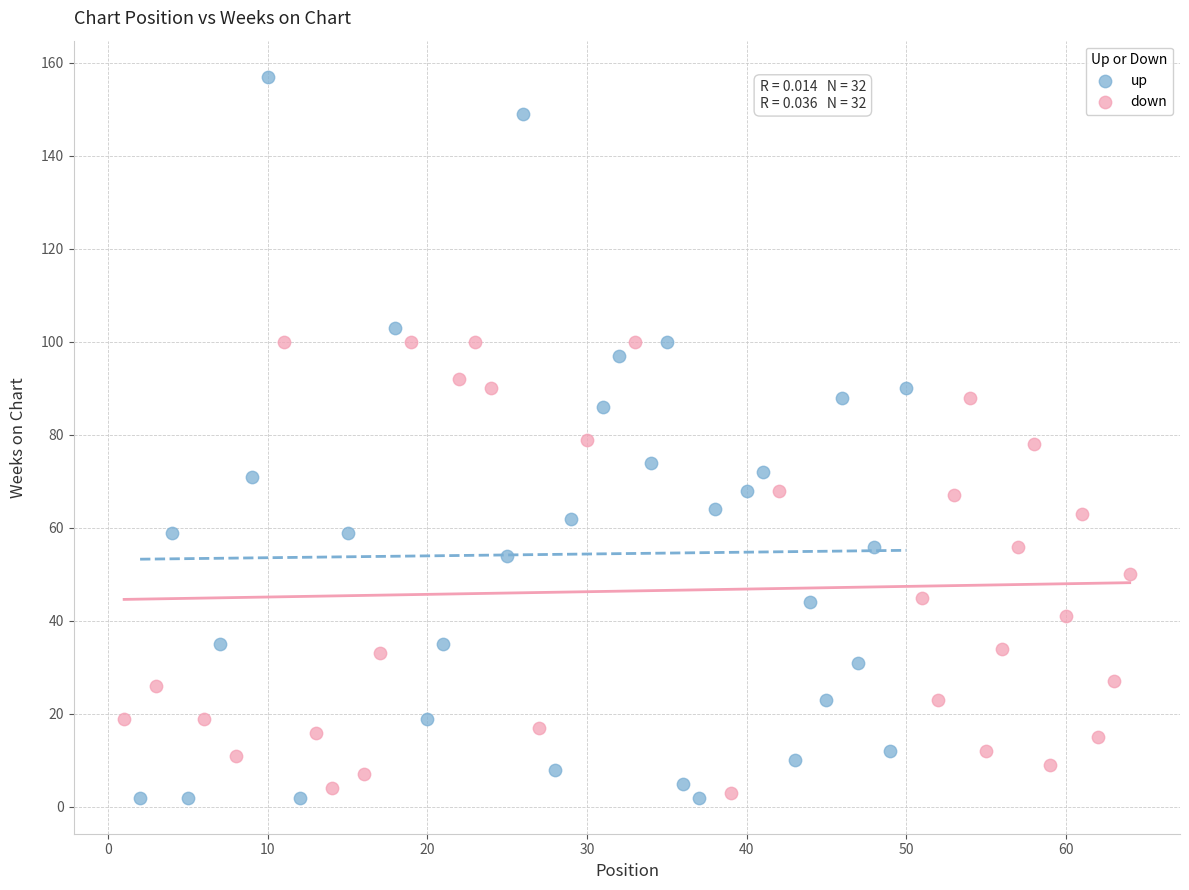

Which series contains the highest Y value?

up